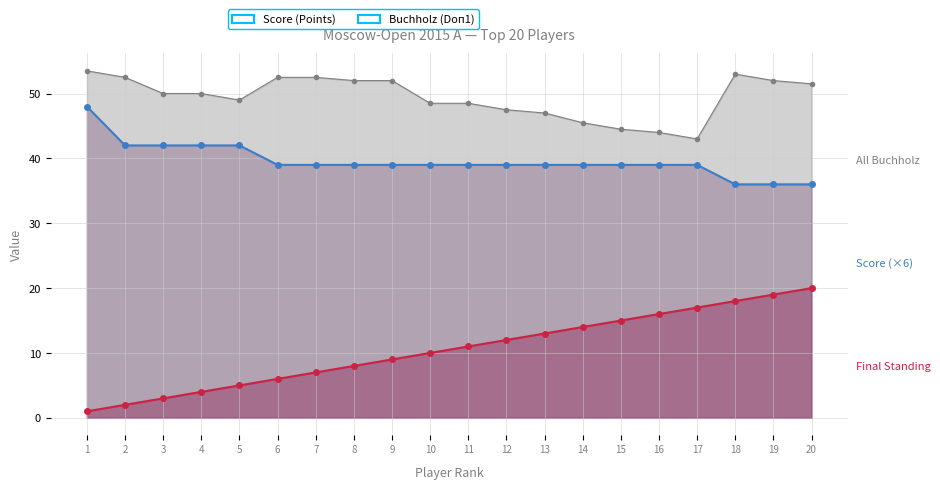

True or false: Score (×6 scaled) has more than 2 interior local peaks.

False